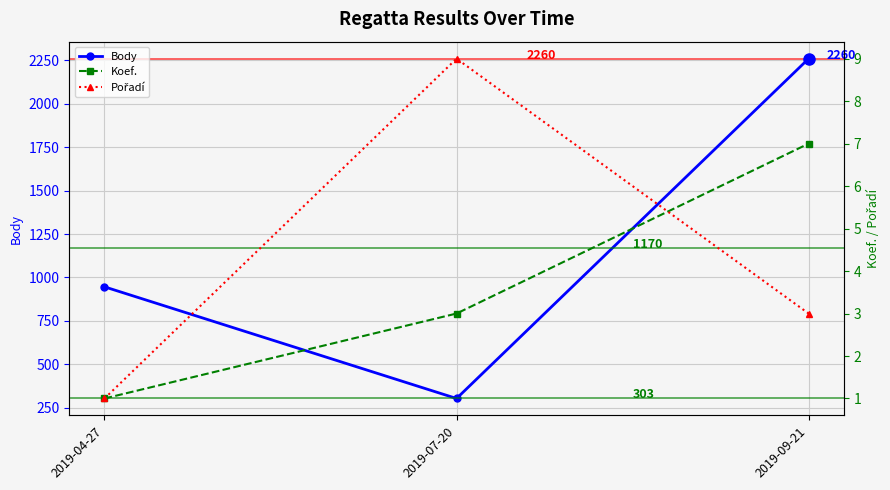

Is the value of Body at 2019-04-27 greater than the value of Koef. at 2019-07-20?

Yes